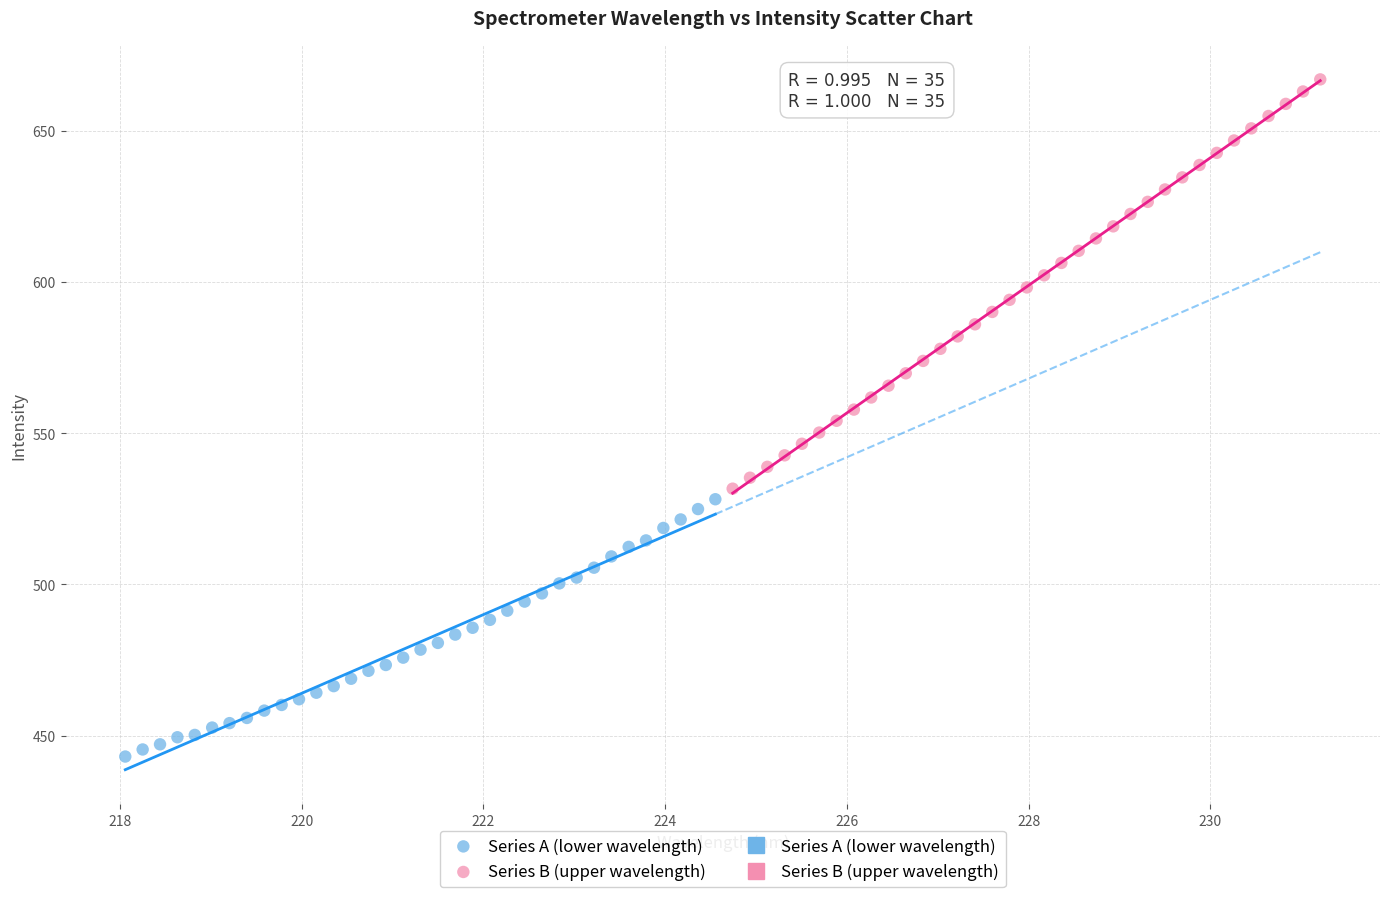

Which series reaches the minimum Y coordinate?

Series A (lower wavelength)